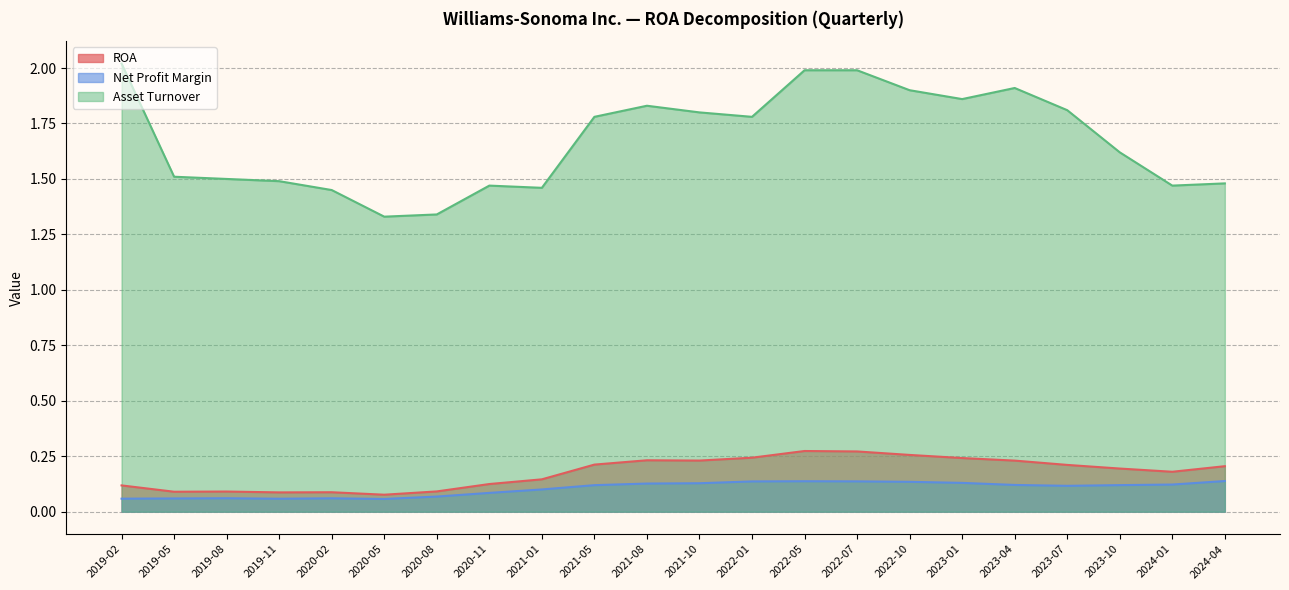

Rank the series by their maximum value, from highest to lowest.

Asset Turnover, ROA, Net Profit Margin